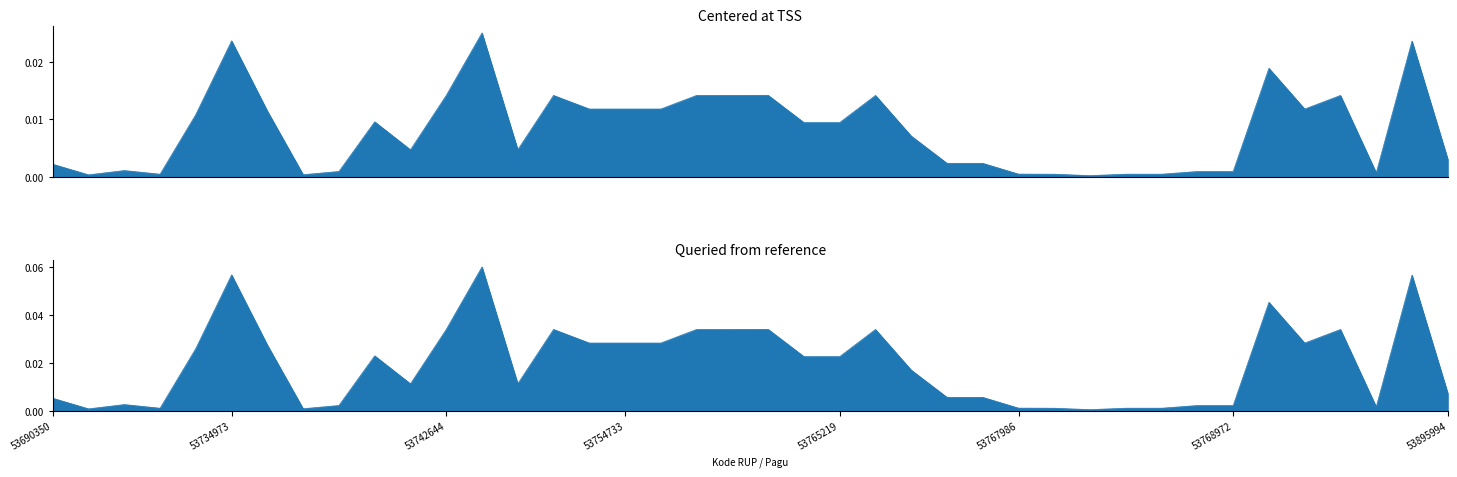

Is it true that the value at 53765739 is 0.0?

False